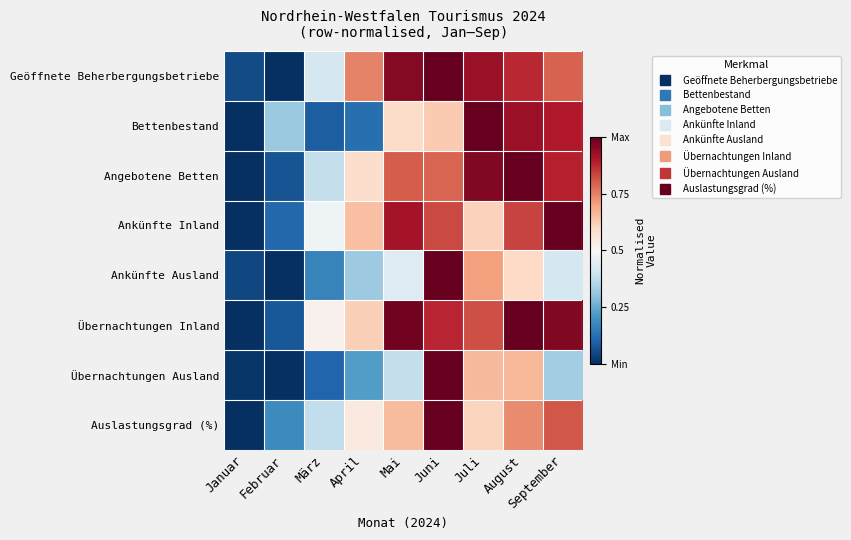

Reading left to right, list all the values displayed in this chart.

Geöffnete Beherbergungsbetriebe: Januar=0.1	Februar=0.0	März=0.4	April=0.7	Mai=1.0	Juni=1.0	Juli=0.9	August=0.9	September=0.8
Bettenbestand: Januar=0.0	Februar=0.3	März=0.1	April=0.1	Mai=0.6	Juni=0.6	Juli=1.0	August=0.9	September=0.9
Angebotene Betten: Januar=0.0	Februar=0.1	März=0.4	April=0.6	Mai=0.8	Juni=0.8	Juli=1.0	August=1.0	September=0.9
Ankünfte Inland: Januar=0.0	Februar=0.1	März=0.5	April=0.7	Mai=0.9	Juni=0.8	Juli=0.6	August=0.8	September=1.0
Ankünfte Ausland: Januar=0.0	Februar=0.0	März=0.2	April=0.3	Mai=0.4	Juni=1.0	Juli=0.7	August=0.6	September=0.4
Übernachtungen Inland: Januar=0.0	Februar=0.1	März=0.5	April=0.6	Mai=1.0	Juni=0.9	Juli=0.8	August=1.0	September=1.0
Übernachtungen Ausland: Januar=0.0	Februar=0.0	März=0.1	April=0.2	Mai=0.4	Juni=1.0	Juli=0.7	August=0.7	September=0.3
Auslastungsgrad (%): Januar=0.0	Februar=0.2	März=0.4	April=0.6	Mai=0.7	Juni=1.0	Juli=0.6	August=0.7	September=0.8